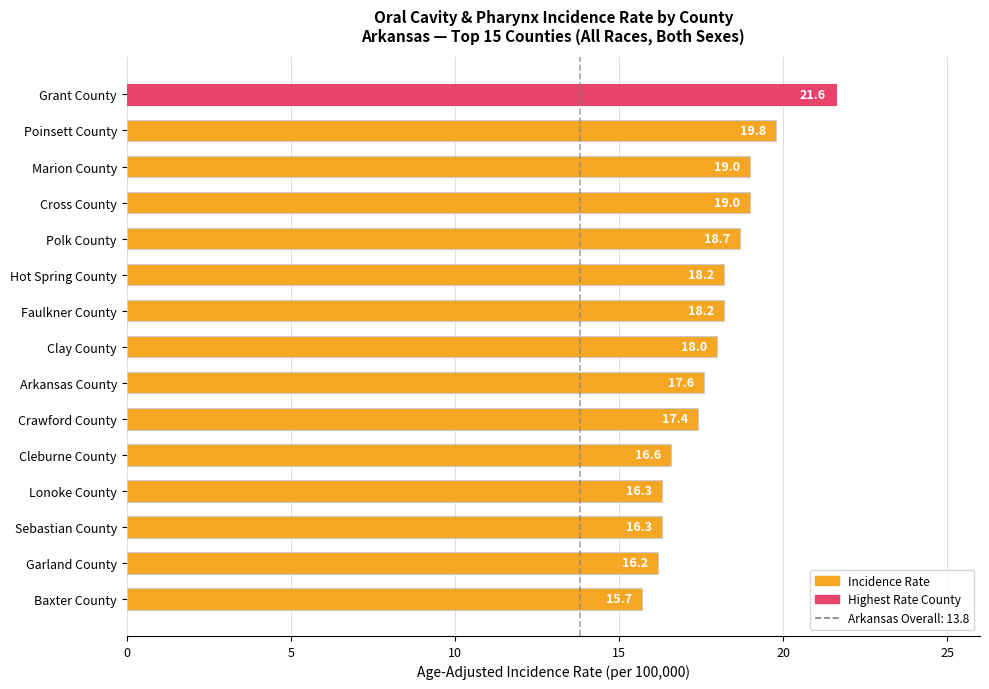

Approximately how many times larger is the value at Poinsett County compared to Grant County?

0.9